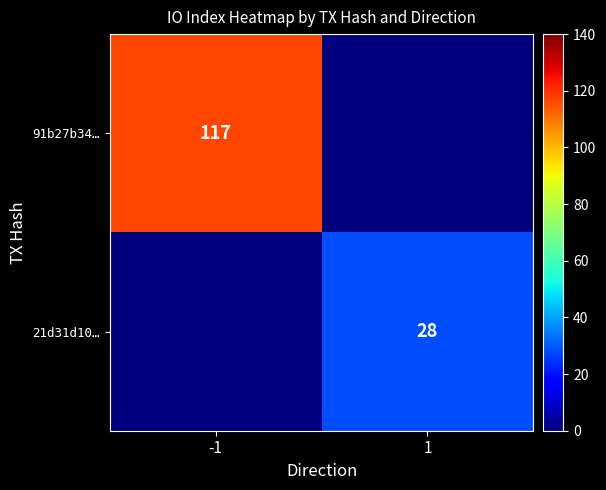

The value of 91b27b34… at -1 is 117. True or false?

True